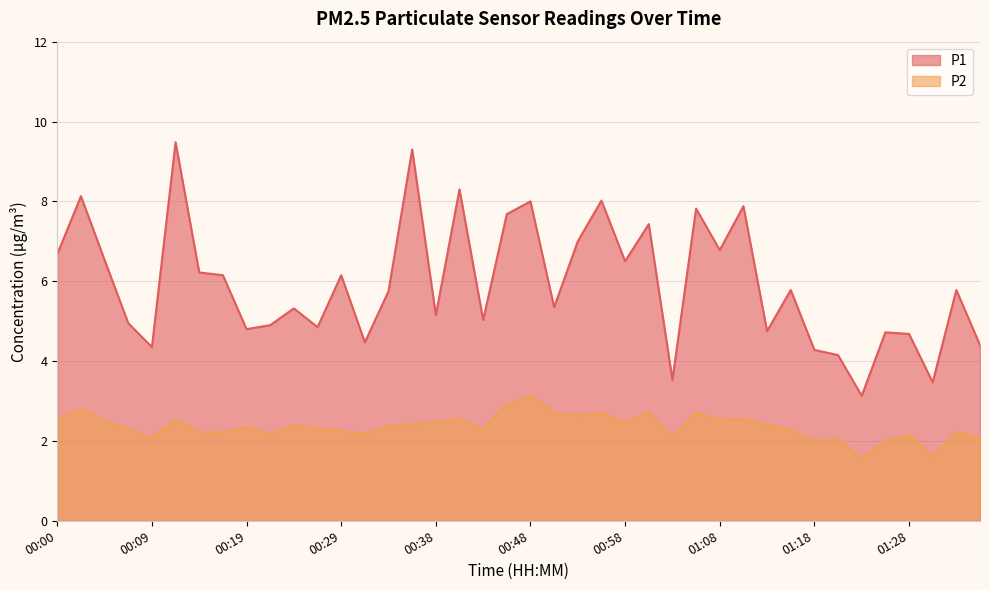

Rank the series by their average value, from highest to lowest.

P1, P2